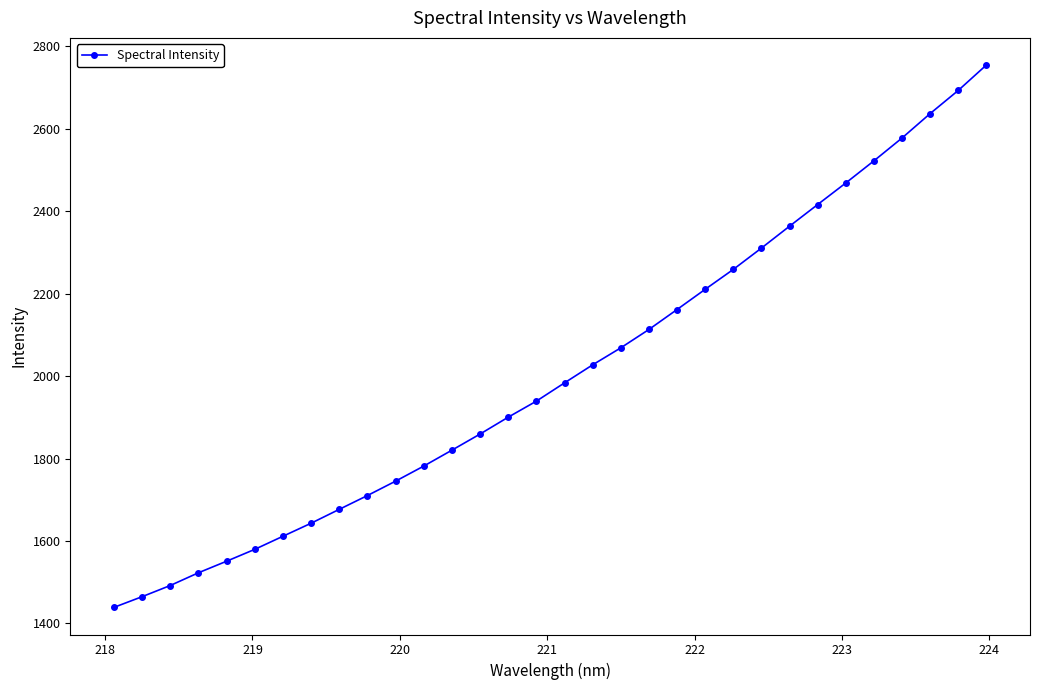

What is the average value?

2009.5